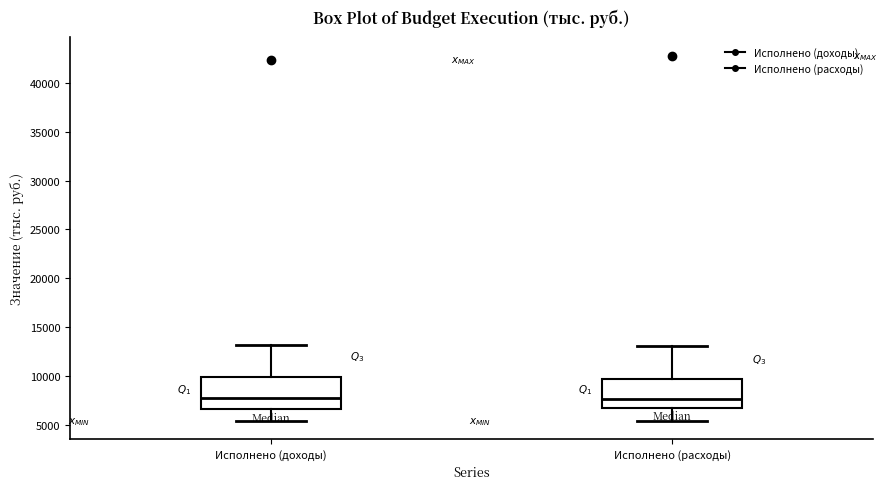

Reading left to right, transcribe this box plot: for each box, give where its median line is, the range the box spans, and where its two whiskers end, as read against the y-axis. The values are not printed on the chart, so give them approximately, as read against the axis.

Исполнено (доходы): median 7500, box 6500 to 10000, whiskers 5500 to 13000
Исполнено (расходы): median 7500, box 6500 to 9500, whiskers 5500 to 13000